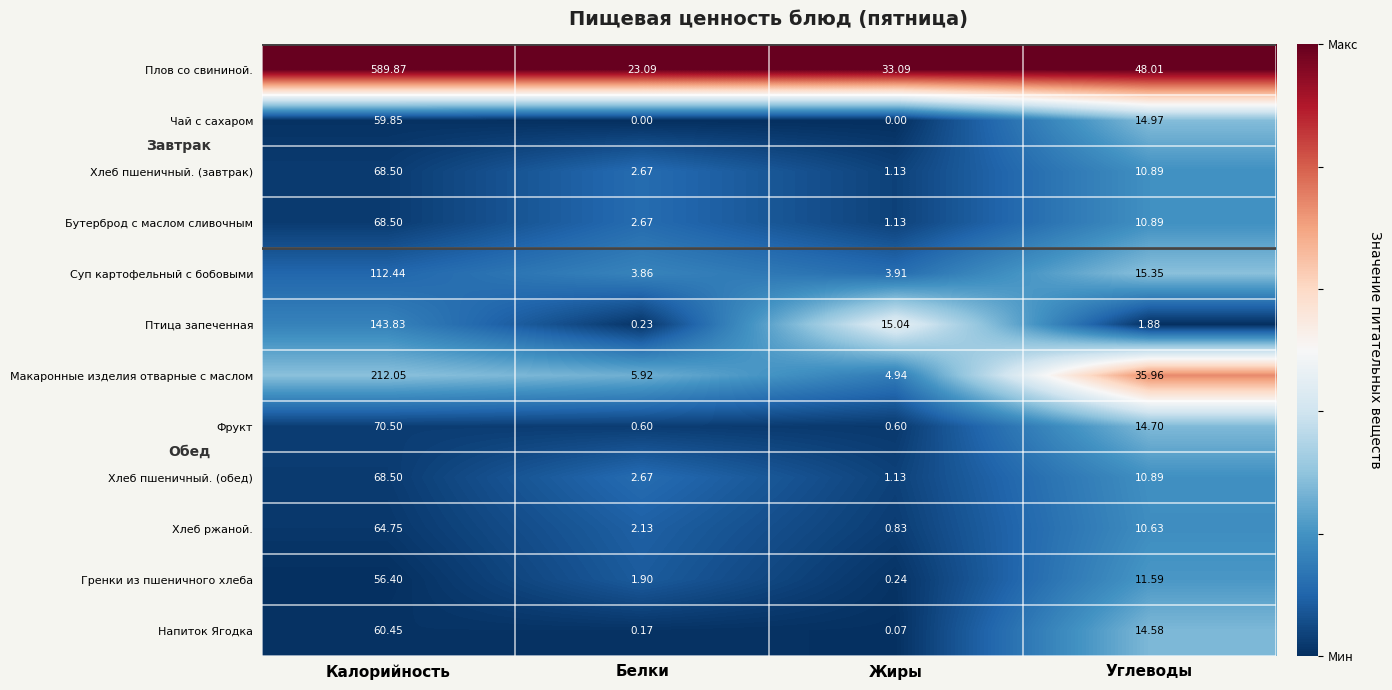

Which category has the lowest value in the Суп картофельный с бобовыми series?

Белки